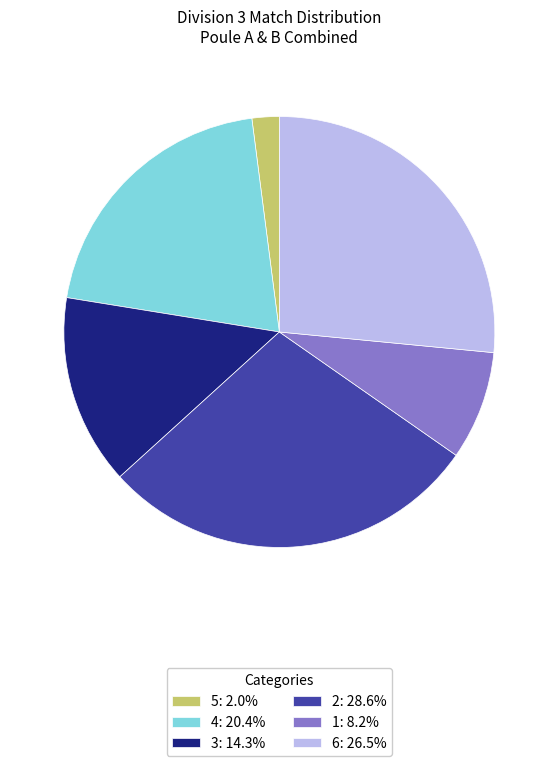

What is the ratio of the value at 4: 20.4% to the value at 1: 8.2%?

2.5